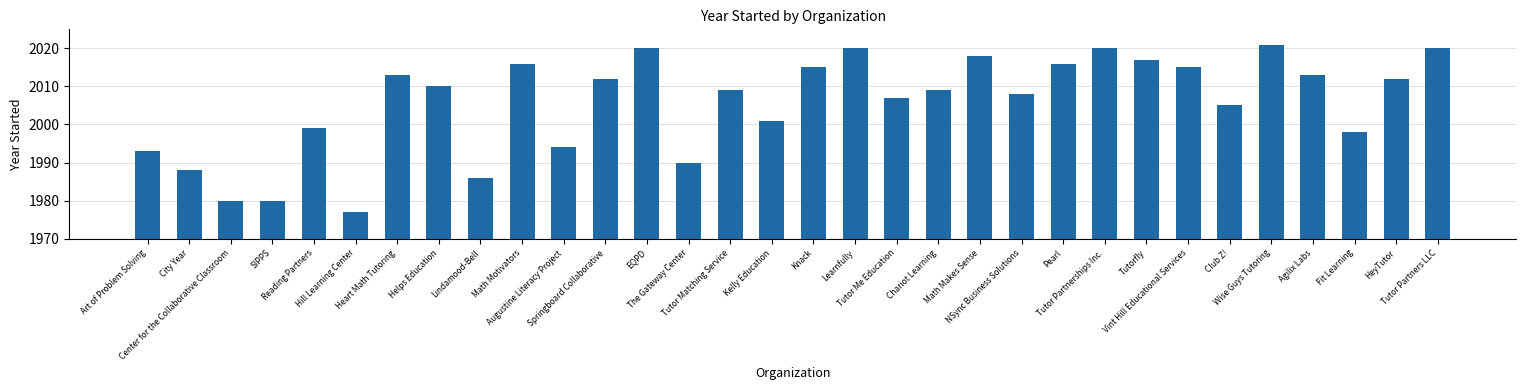

Reading left to right, transcribe all the data shown in this chart.

Art of Problem Solving=1993	City Year=1988	Center for the Collaborative Classroom=1980	SIPPS=1980	Reading Partners=1999	Hill Learning Center=1977	Heart Math Tutoring=2013	Helps Education=2010	Lindamood-Bell=1986	Math Motivators=2016	Augustine Literacy Project=1994	Springboard Collaborative=2012	EQPD=2020	The Gateway Center=1990	Tutor Matching Service=2009	Kelly Education=2001	Knack=2015	Learnfully=2020	Tutor Me Education=2007	Chariot Learning=2009	Math Makes Sense=2018	NSync Business Solutions=2008	Pearl=2016	Tutor Partnerships Inc.=2020	Tutorfly=2017	Vint Hill Educational Services=2015	Club Z!=2005	Wise Guys Tutoring=2021	Agilix Labs=2013	Fit Learning=1998	HeyTutor=2012	Tutor Partners LLC=2020